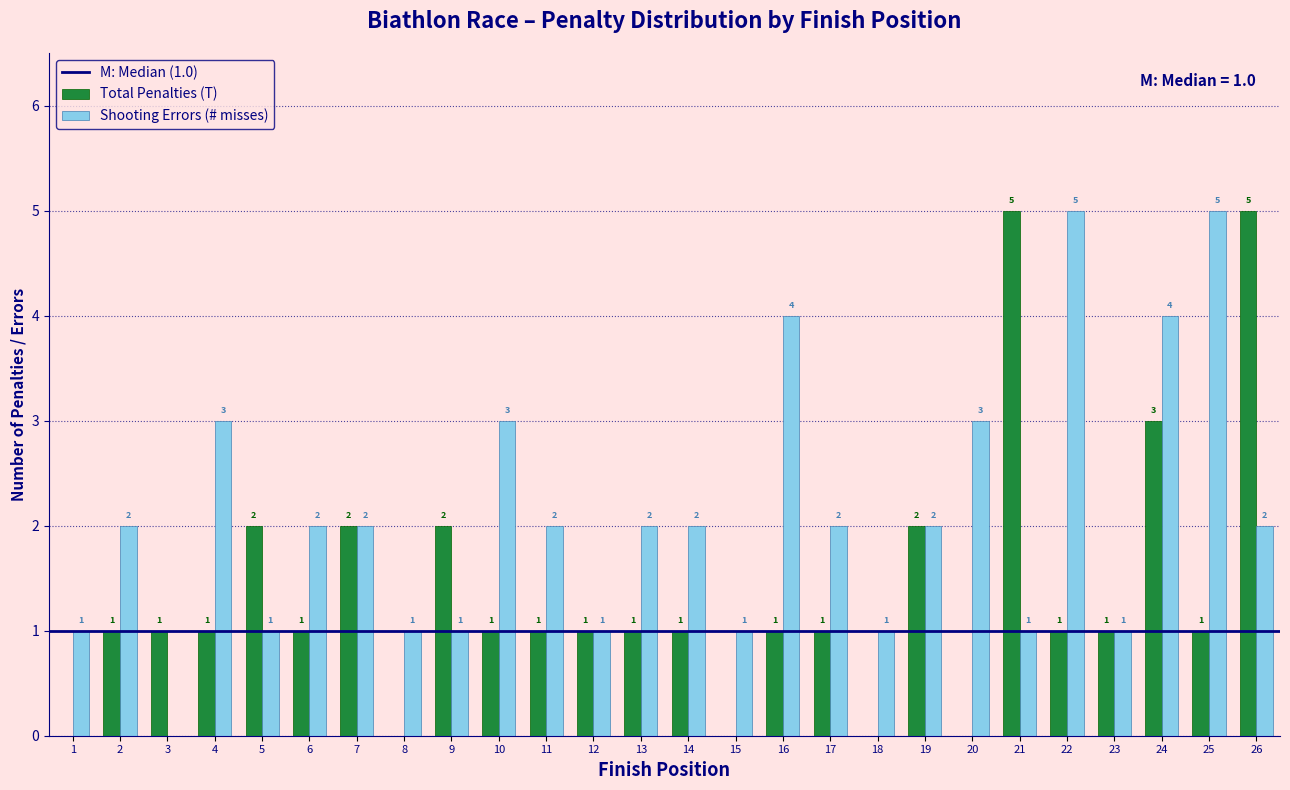

Reading left to right, transcribe all the data shown in this chart.

Total Penalties (T): 1=0	2=1	3=1	4=1	5=2	6=1	7=2	8=0	9=2	10=1	11=1	12=1	13=1	14=1	15=0	16=1	17=1	18=0	19=2	20=0	21=5	22=1	23=1	24=3	25=1	26=5
Shooting Errors (# misses): 1=1	2=2	3=0	4=3	5=1	6=2	7=2	8=1	9=1	10=3	11=2	12=1	13=2	14=2	15=1	16=4	17=2	18=1	19=2	20=3	21=1	22=5	23=1	24=4	25=5	26=2